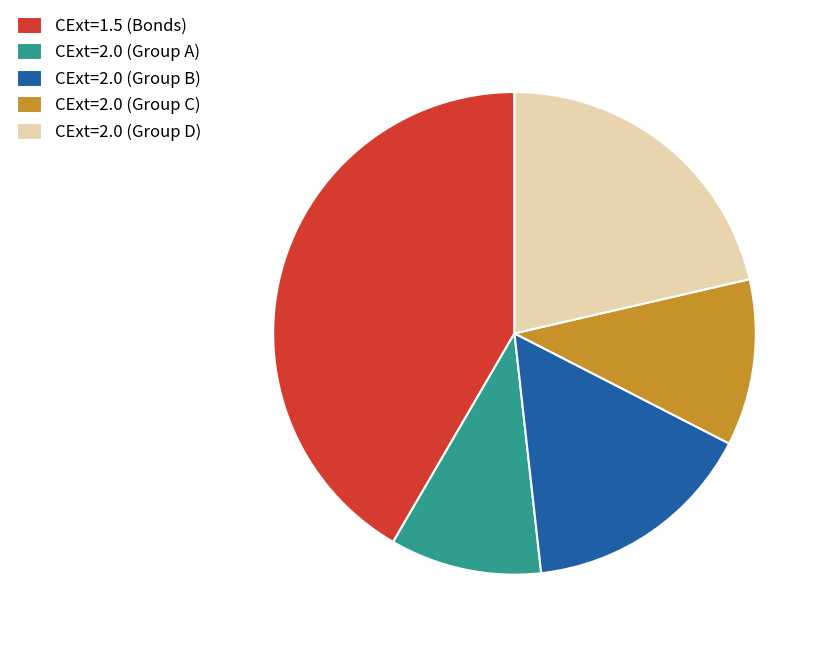

Combined, do CExt=2.0 (Group D) and CExt=1.5 (Bonds) account for over 50%?

Yes